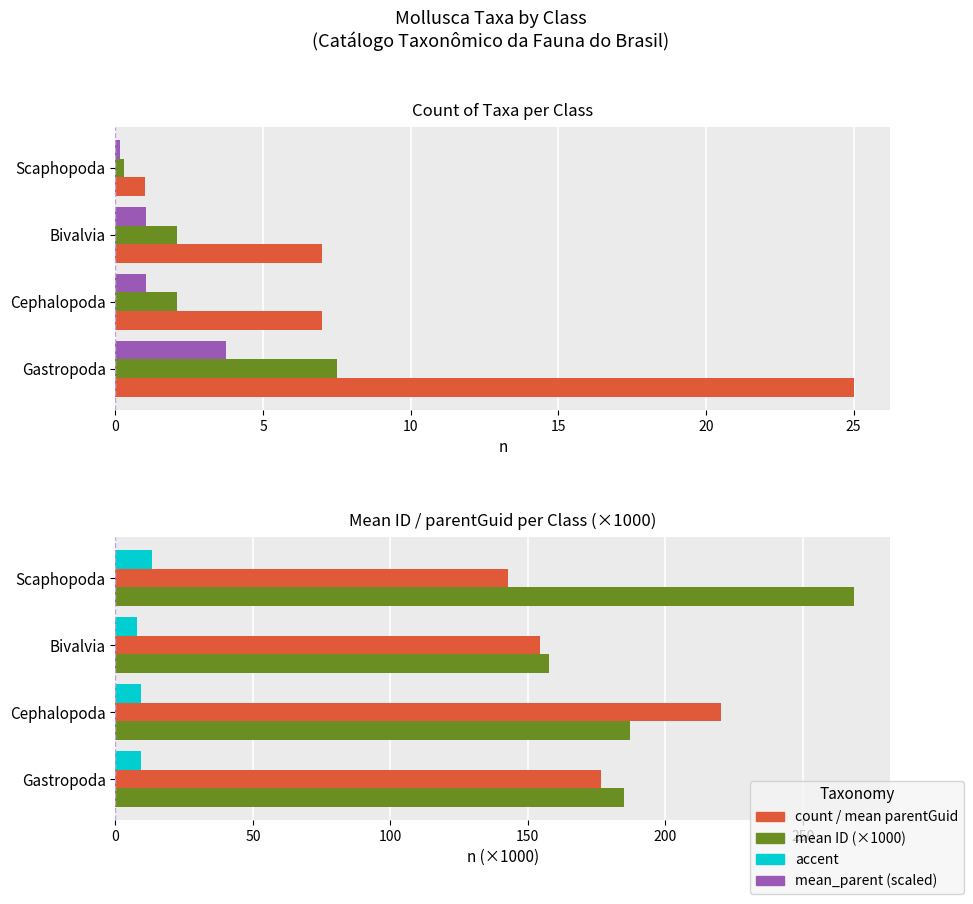

Reading right to left, what are all the values shown in this chart?

count: 1.0	7.0	7.0	25.0
mean_id (scaled): 0.3	2.1	2.1	7.5
mean_parent (scaled): 0.1	1.1	1.1	3.8
mean ID (×1000): 268.5	157.5	187.3	185.0
mean parentGuid (×1000): 142.8	154.3	220.1	176.5
accent: 13.4	7.9	9.4	9.3